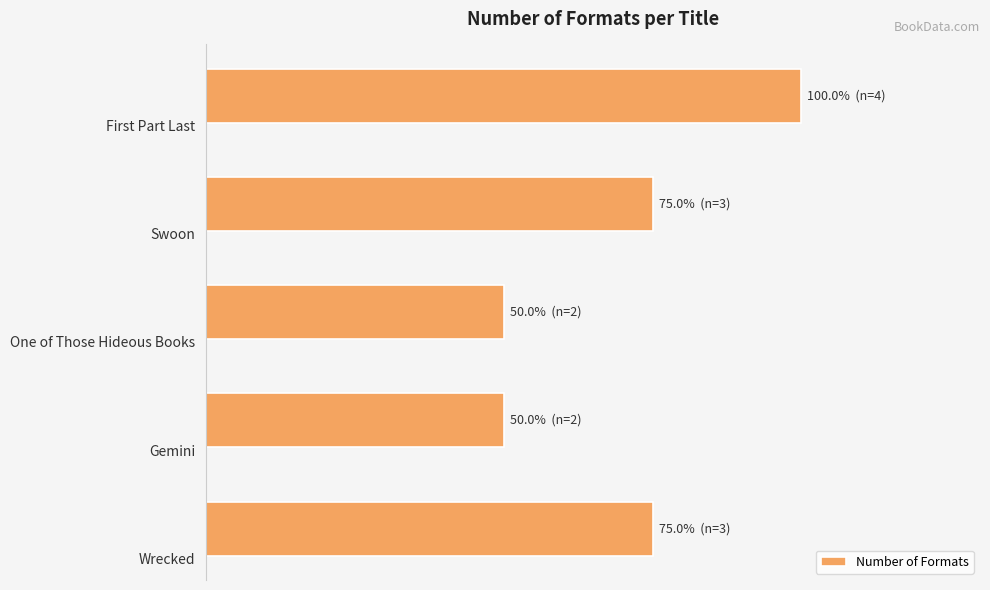

Does the chart contain any negative values?

No